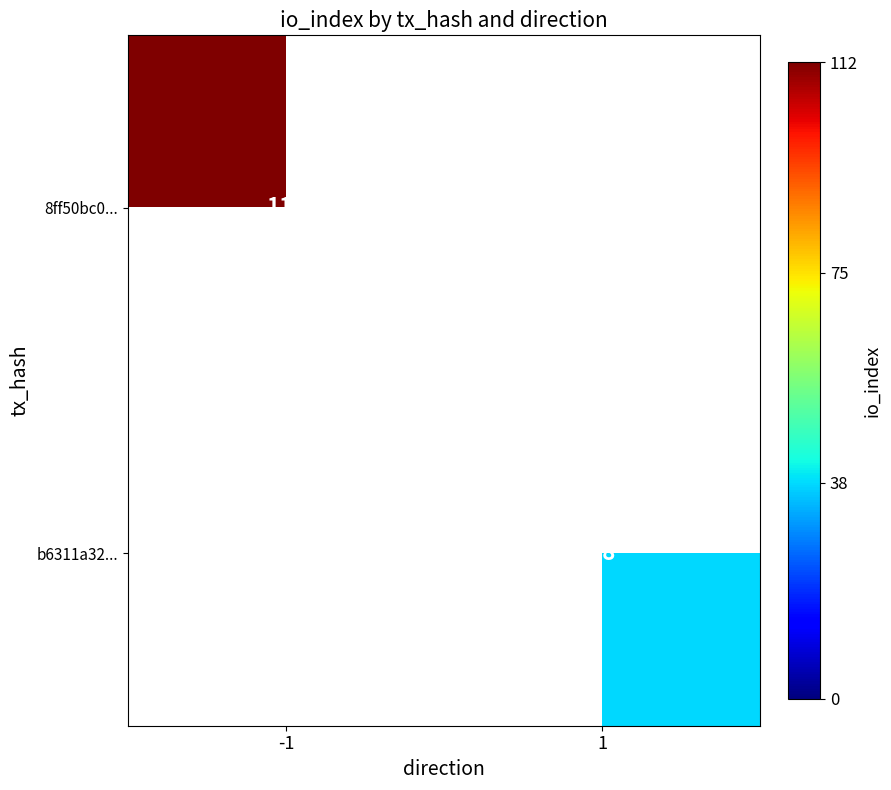

At how many categories does at least one series exceed 98?

1